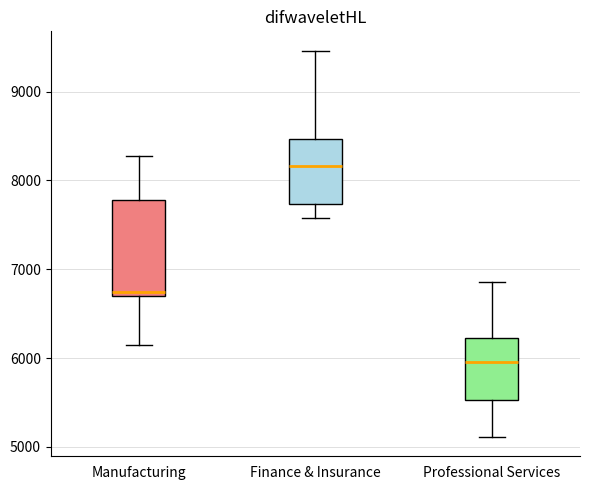

Reading left to right, read every box against the y-axis: the position of its median line, the range the box covers, and the ends of its whiskers. The values are not printed on the chart, so give them approximately, as read against the axis.

Manufacturing: median 6700 (just above the box's lower edge), box 6700 to 7800, whiskers 6100 to 8300
Finance & Insurance: median 8200, box 7700 to 8500, whiskers 7600 to 9500
Professional Services: median 6000, box 5500 to 6200, whiskers 5100 to 6900